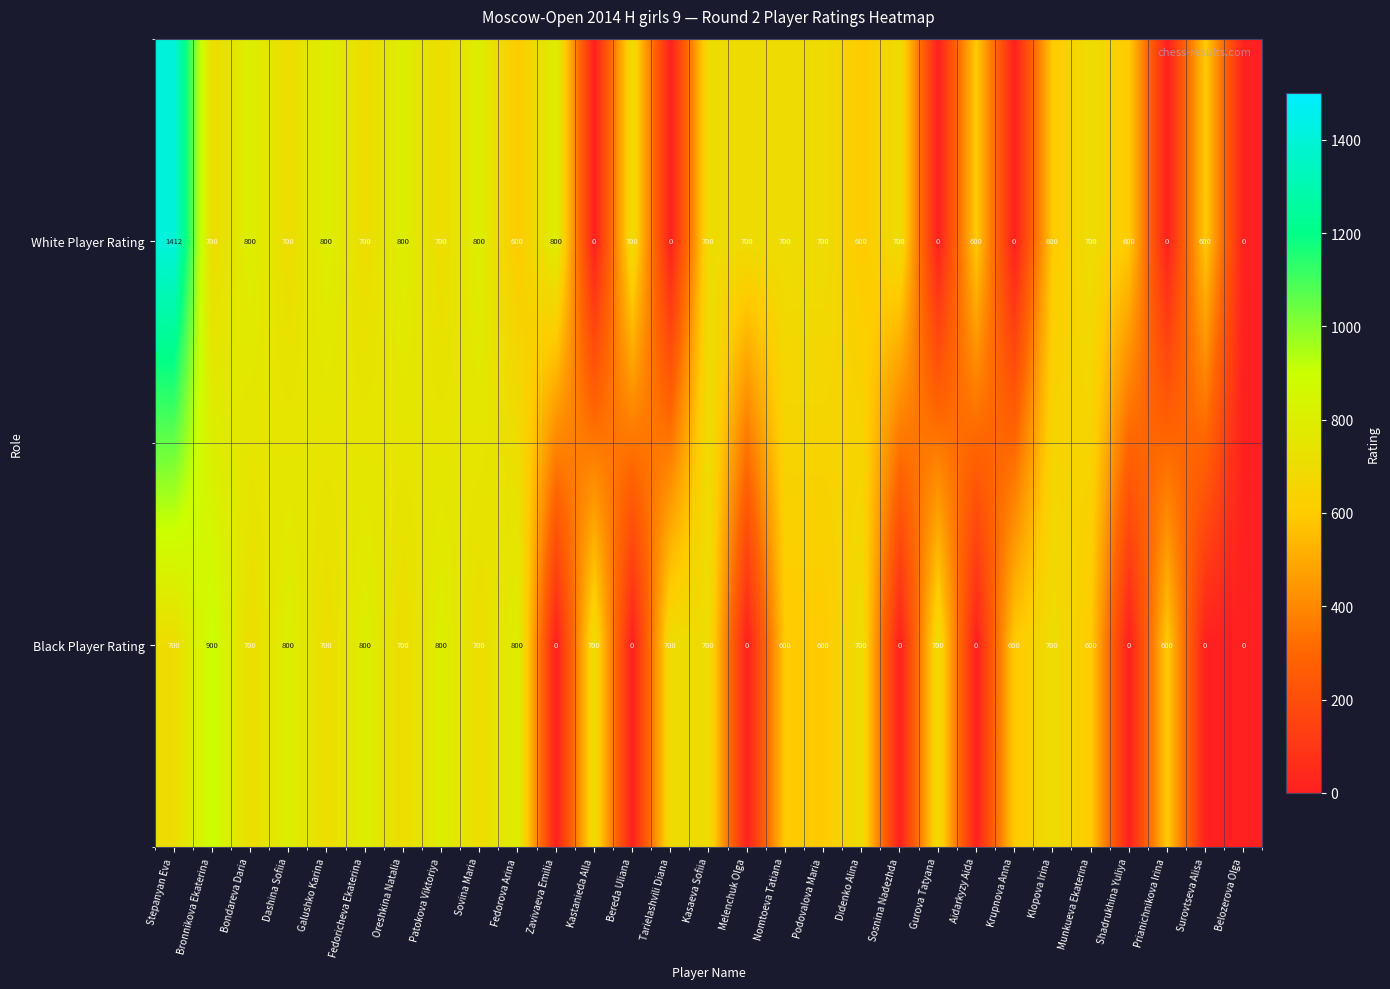

Which category has the highest value across all series?

Stepanyan Eva